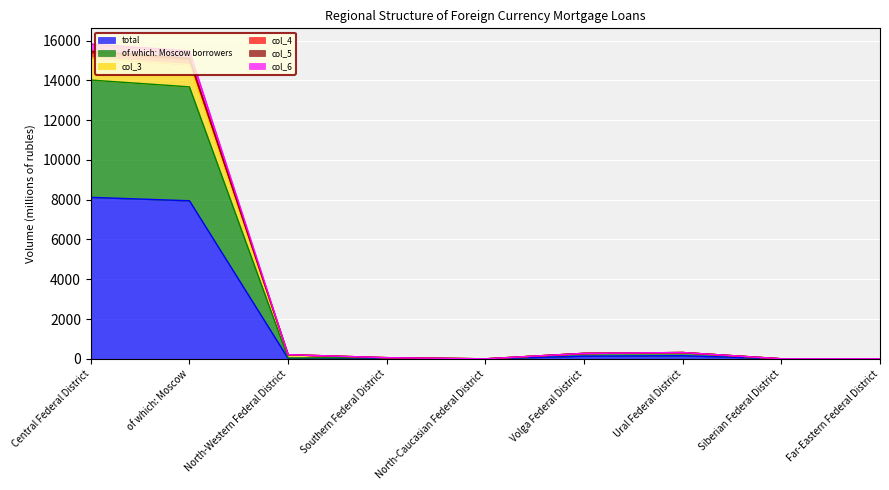

Is the value of col_5 at of which: Moscow greater than the value of col_4 at Southern Federal District?

Yes